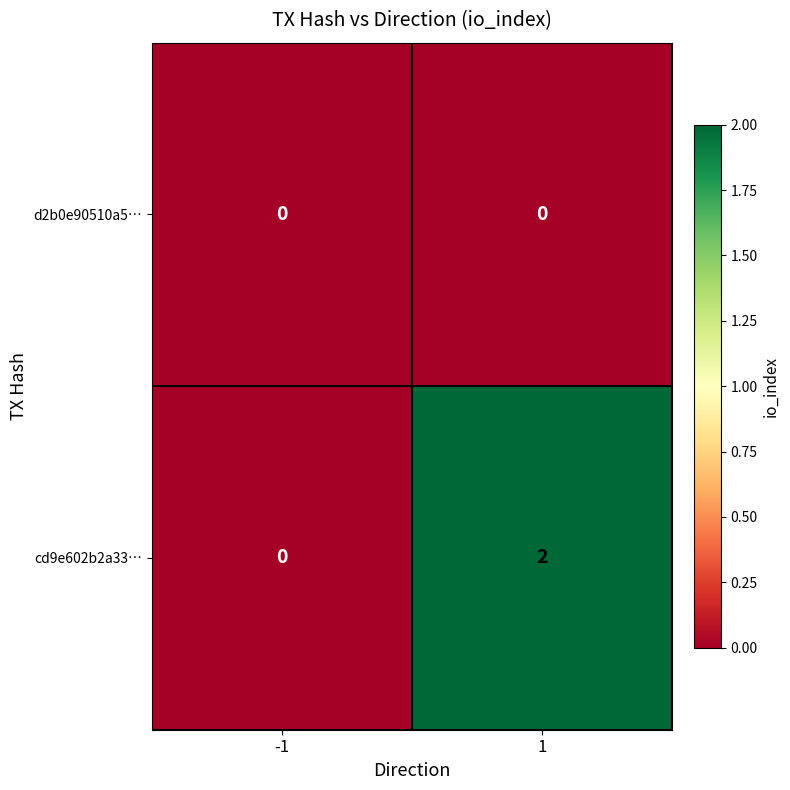

At which category does the chart reach its peak across all series?

1